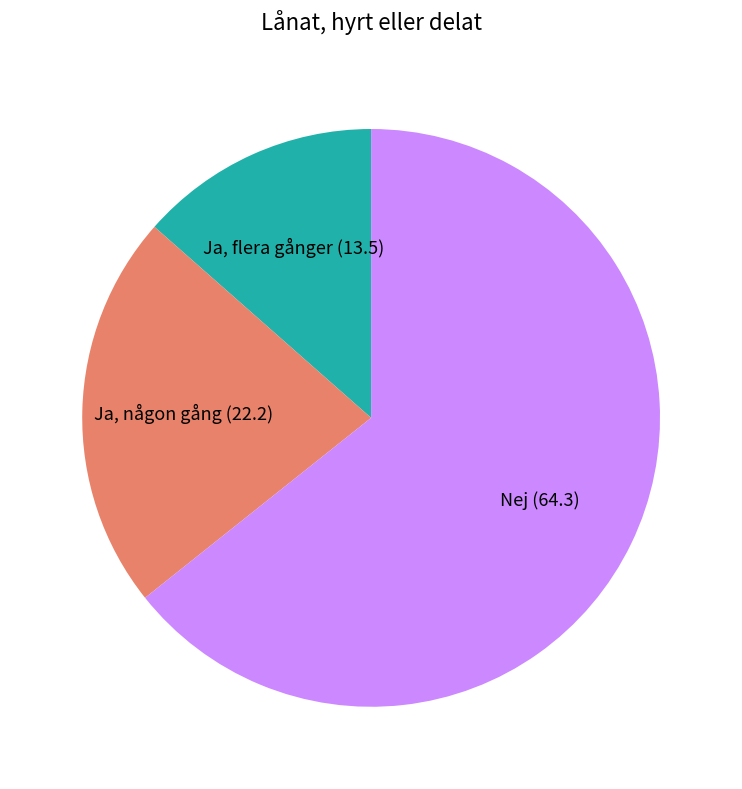

True or false: Ja, flera gånger (13.5) accounts for 6% of the total.

False